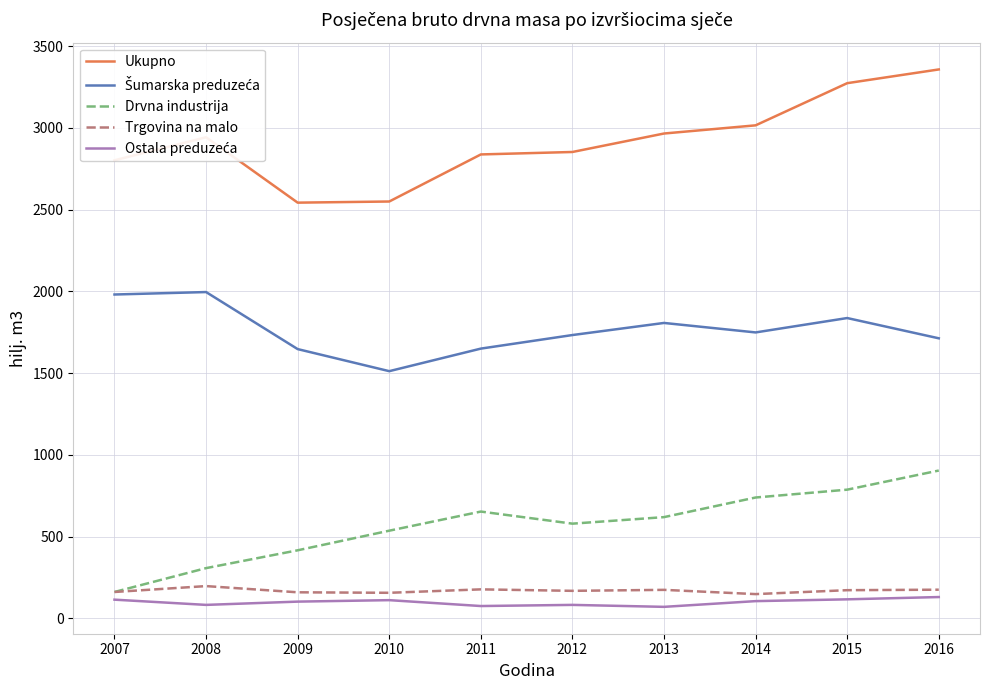

Is the value of Trgovina na malo at 2013 greater than the value of Ukupno at 2013?

No